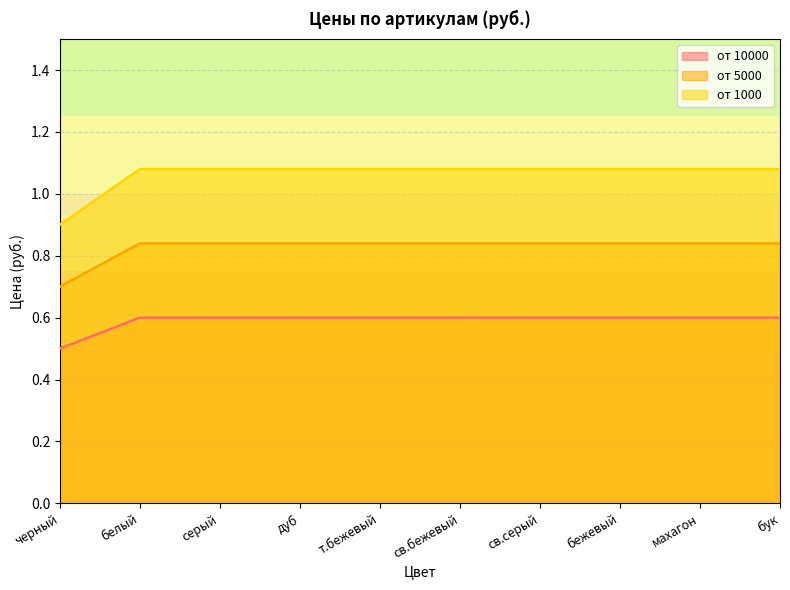

At which category is the sum across all series the highest?

белый